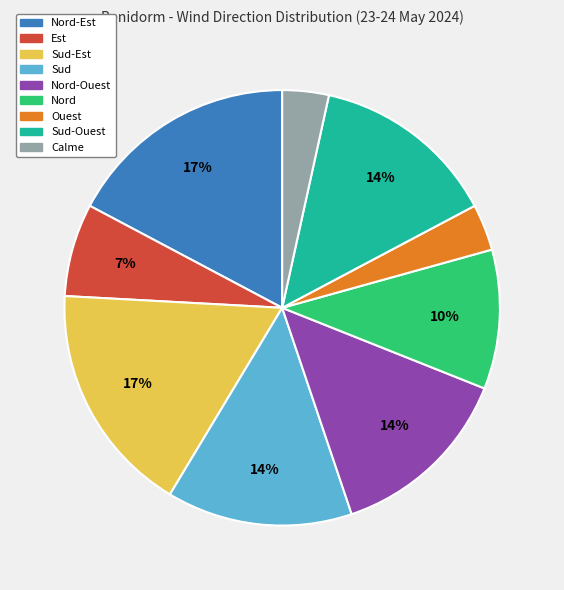

Does any single category account for the majority?

No